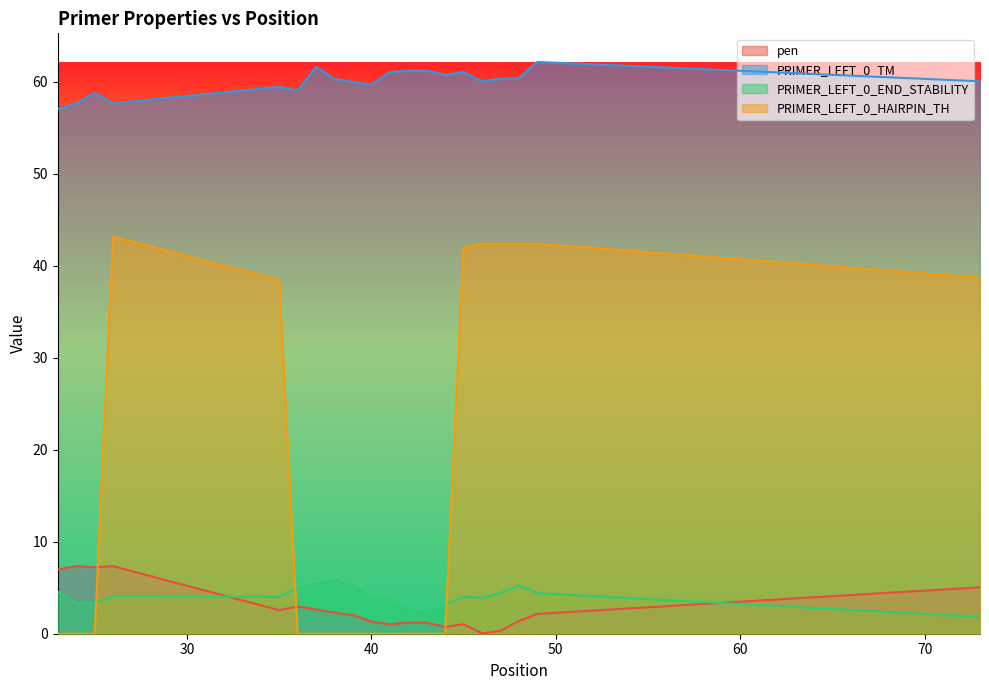

True or false: PRIMER_LEFT_0_TM and PRIMER_LEFT_0_END_STABILITY intersect in this chart.

False